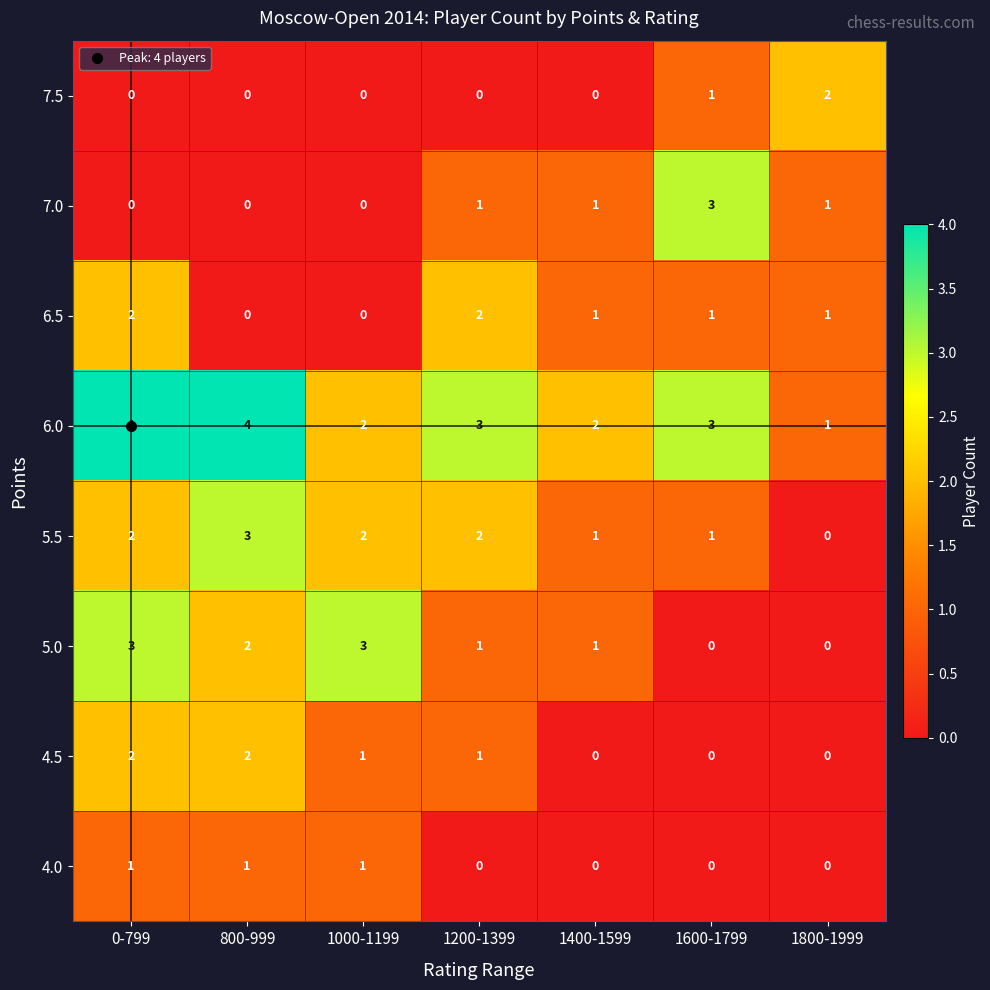

True or false: 4.0 has a value of 0 at 1000-1199.

False